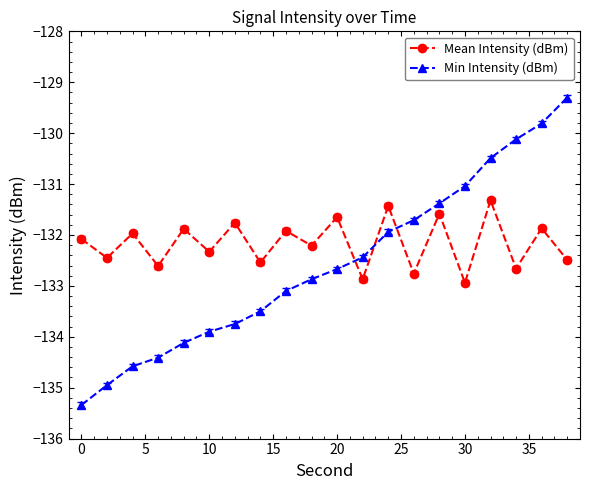

What is the value of the Mean Intensity (dBm) point at the 4th from the left?

-132.6